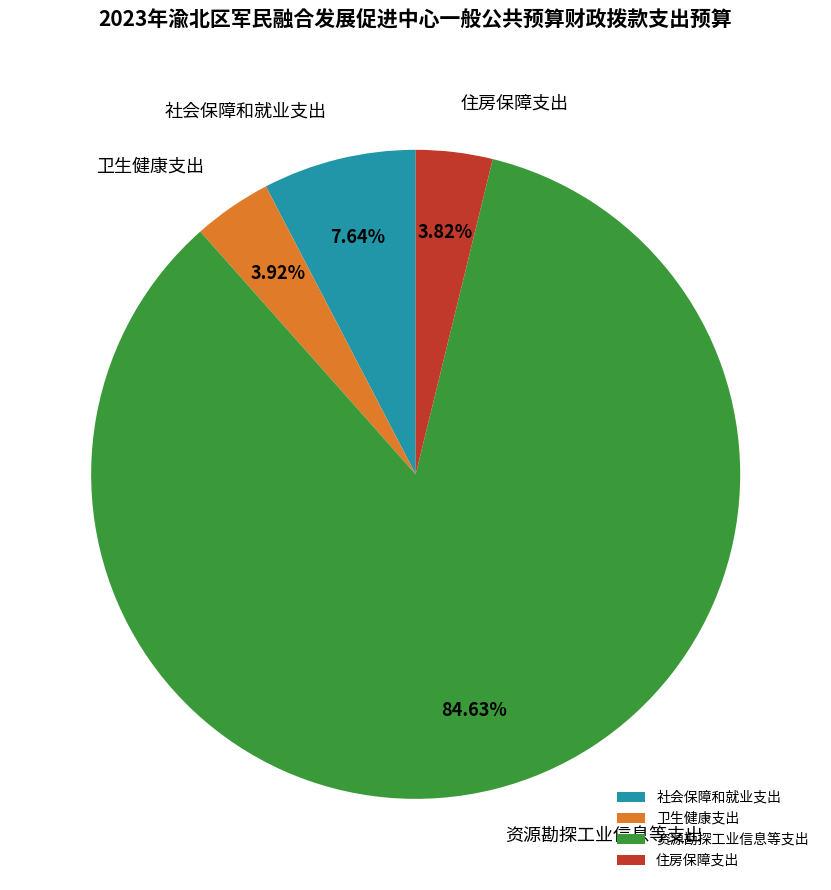

How many slices are in this pie chart?

4